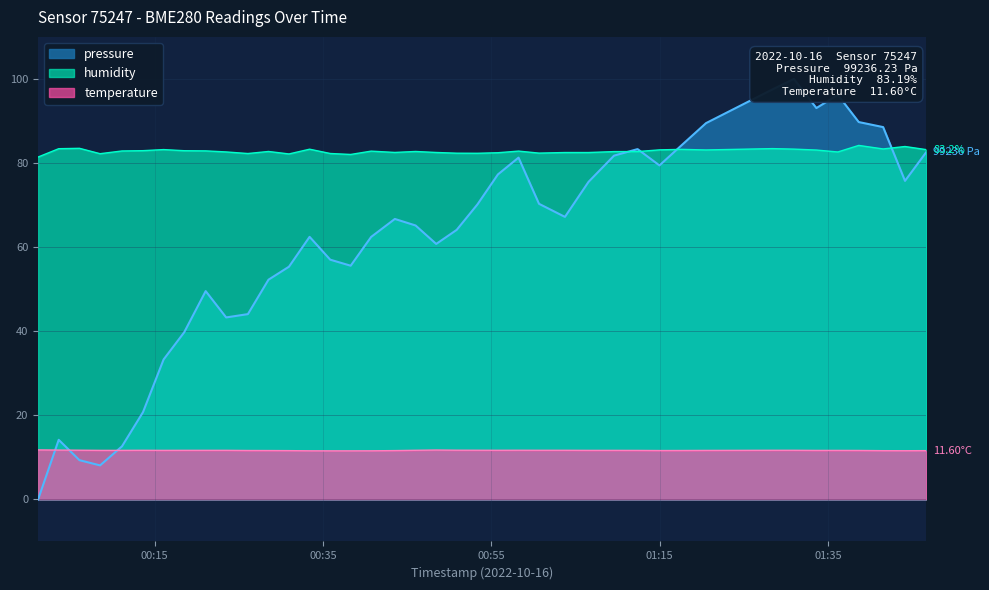

True or false: humidity and temperature cross at least once.

False